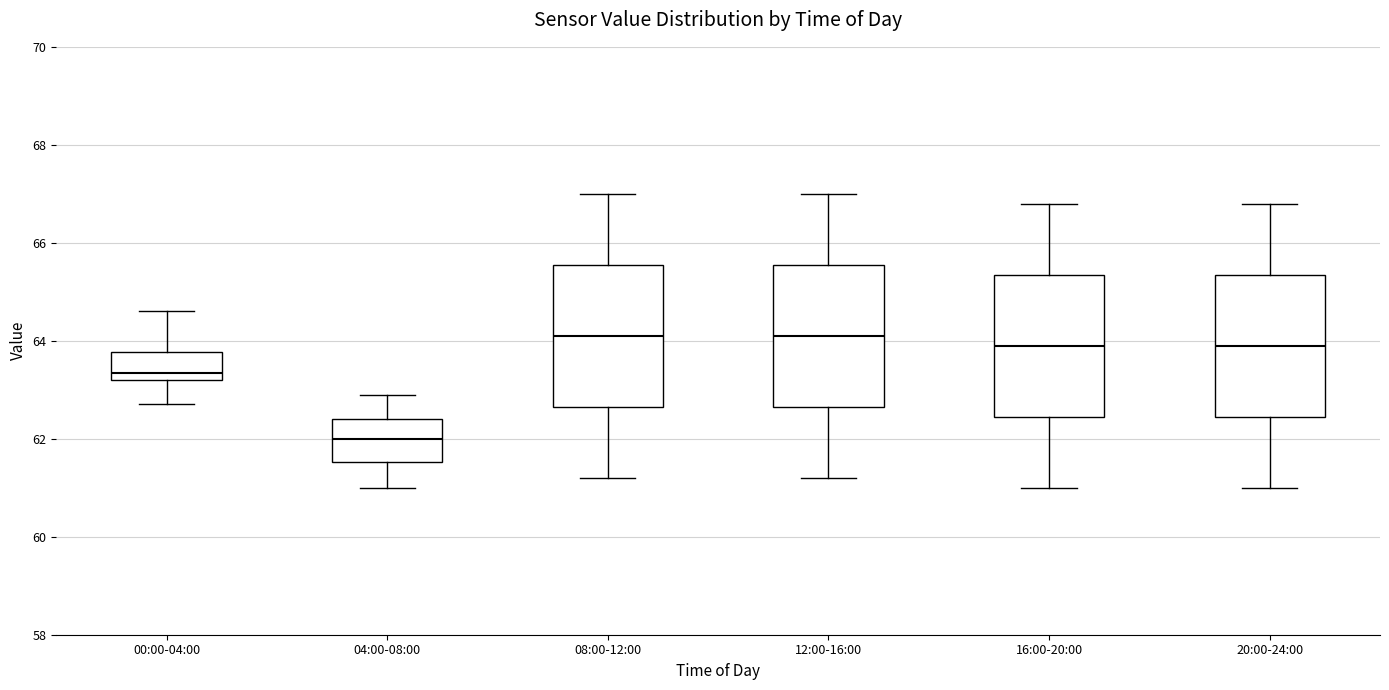

Where does the lower whisker of the box for 04:00-08:00 end on the y-axis? The values are not printed on the chart, so give them approximately, as read against the axis.

61.0